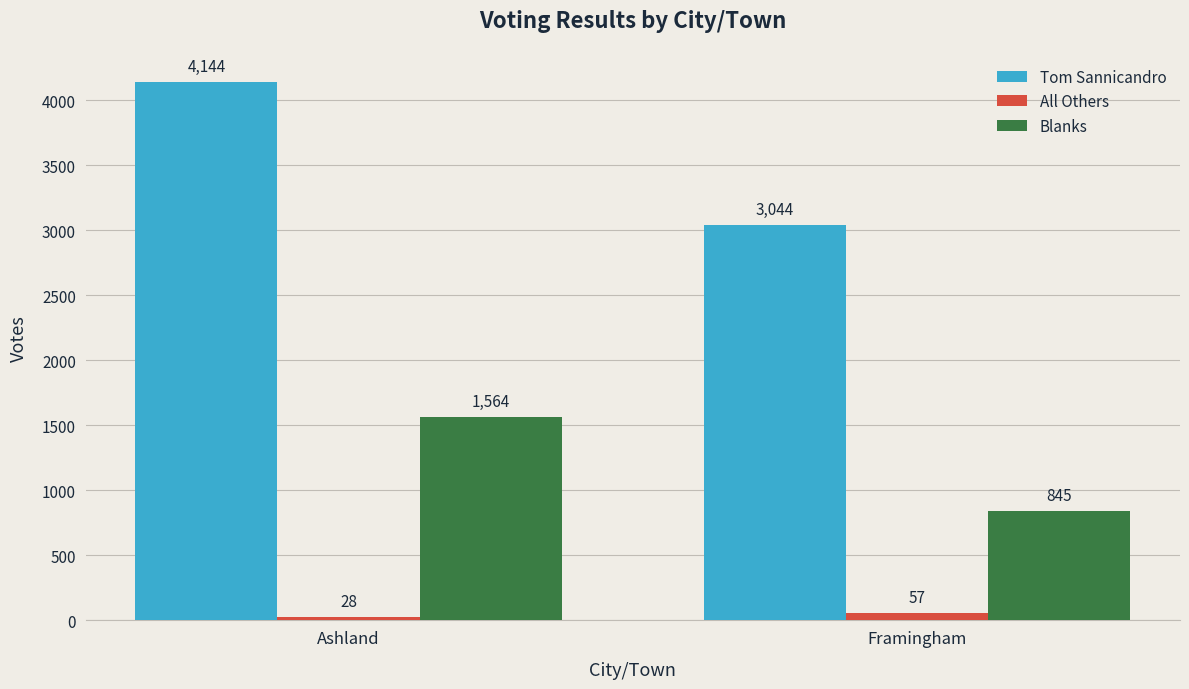

How many bars are there in each group?

3